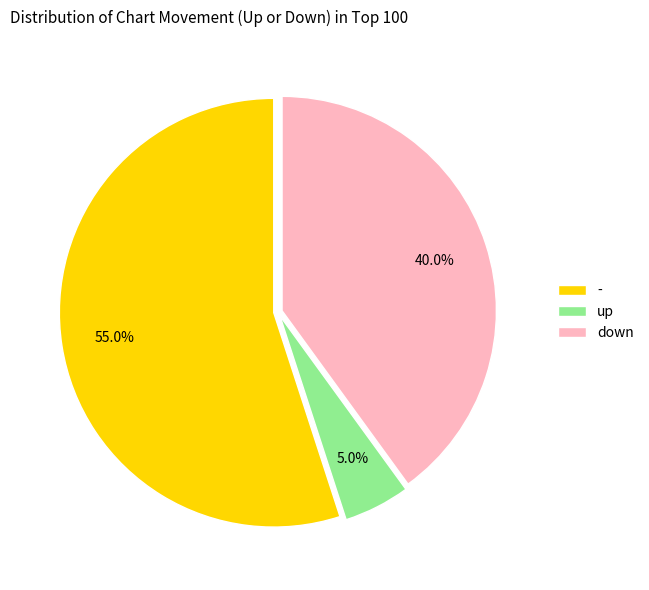

Count the number of slices in the pie.

3